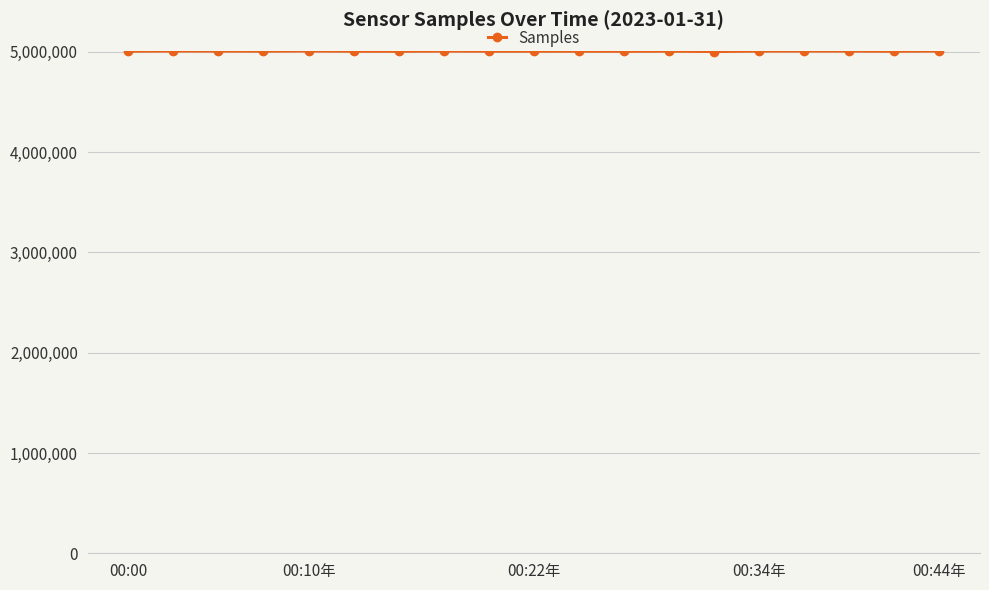

What is the value of the 7th point from the left?

5004842